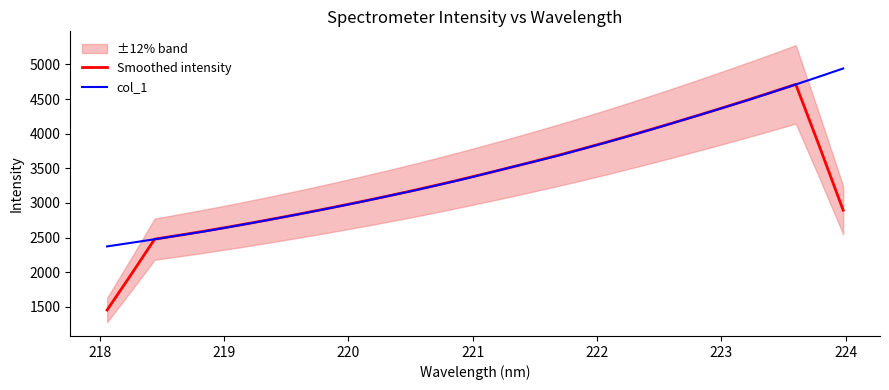

At how many categories does at least one series exceed 4525?

4